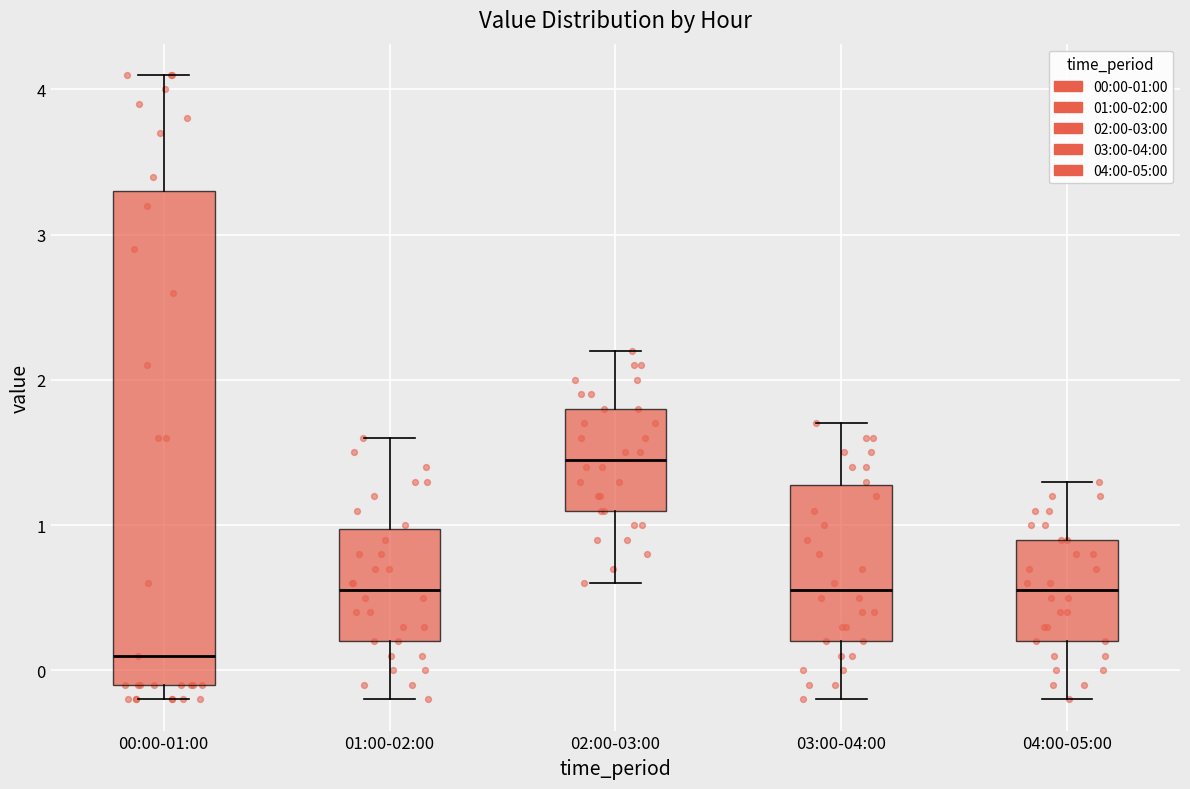

Reading left to right, read every box against the y-axis: the position of its median line, the range the box covers, and the ends of its whiskers. The values are not printed on the chart, so give them approximately, as read against the axis.

00:00-01:00: median 0.1, box -0.1 to 3.3, whiskers -0.2 to 4.1
01:00-02:00: median 0.6, box 0.2 to 1.0, whiskers -0.2 to 1.6
02:00-03:00: median 1.5, box 1.1 to 1.8, whiskers 0.6 to 2.2
03:00-04:00: median 0.6, box 0.2 to 1.3, whiskers -0.2 to 1.7
04:00-05:00: median 0.6, box 0.2 to 0.9, whiskers -0.2 to 1.3